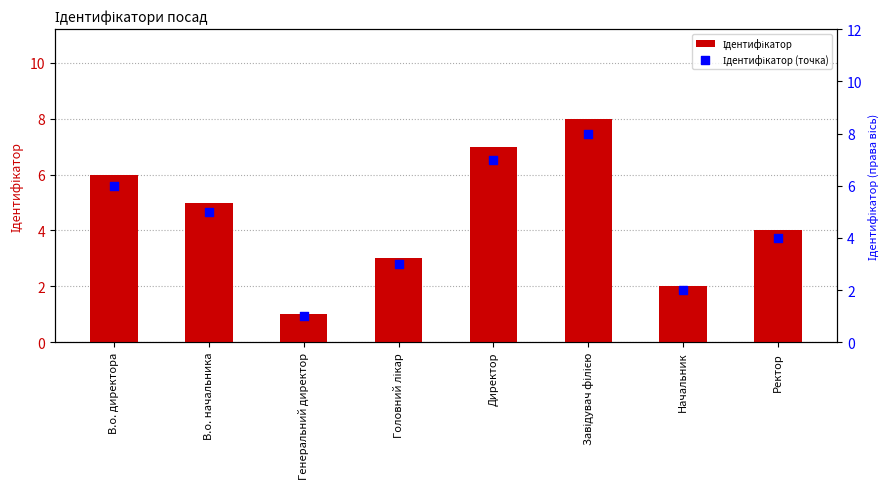

Which series contains the lowest Y value?

Ідентифікатор